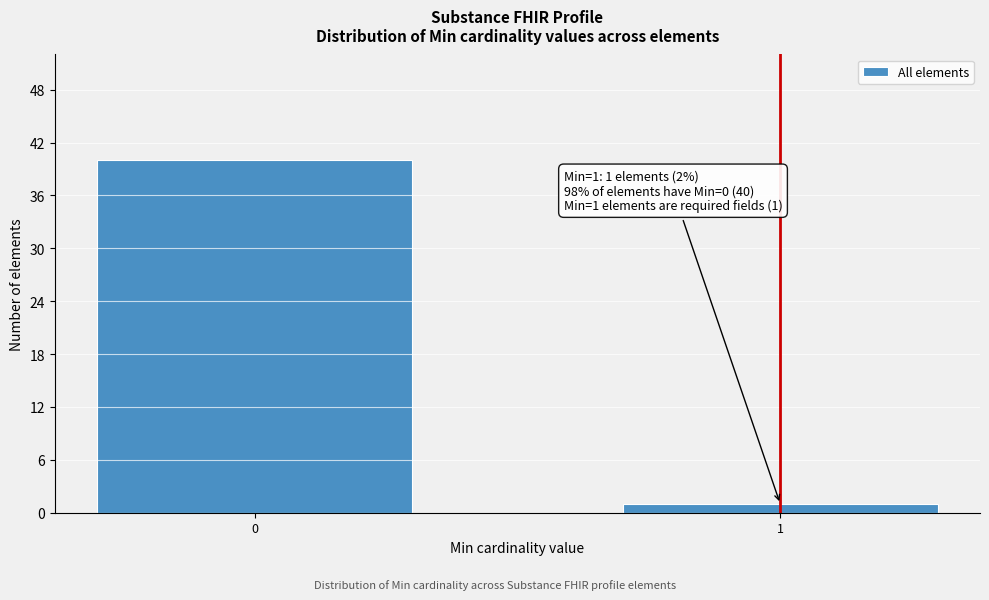

Reading left to right, extract all data points from this chart.

0=40	1=1